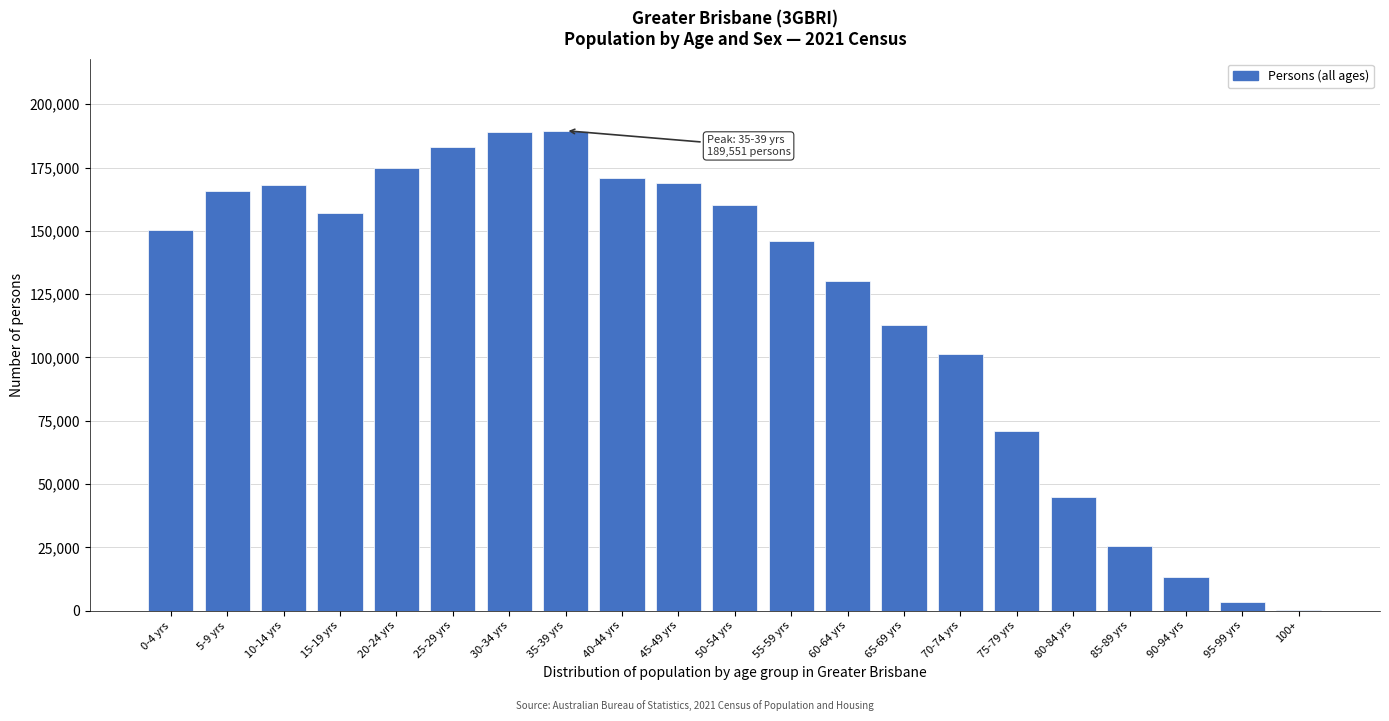

Where is the data nearest to the value 95005?

70-74 yrs